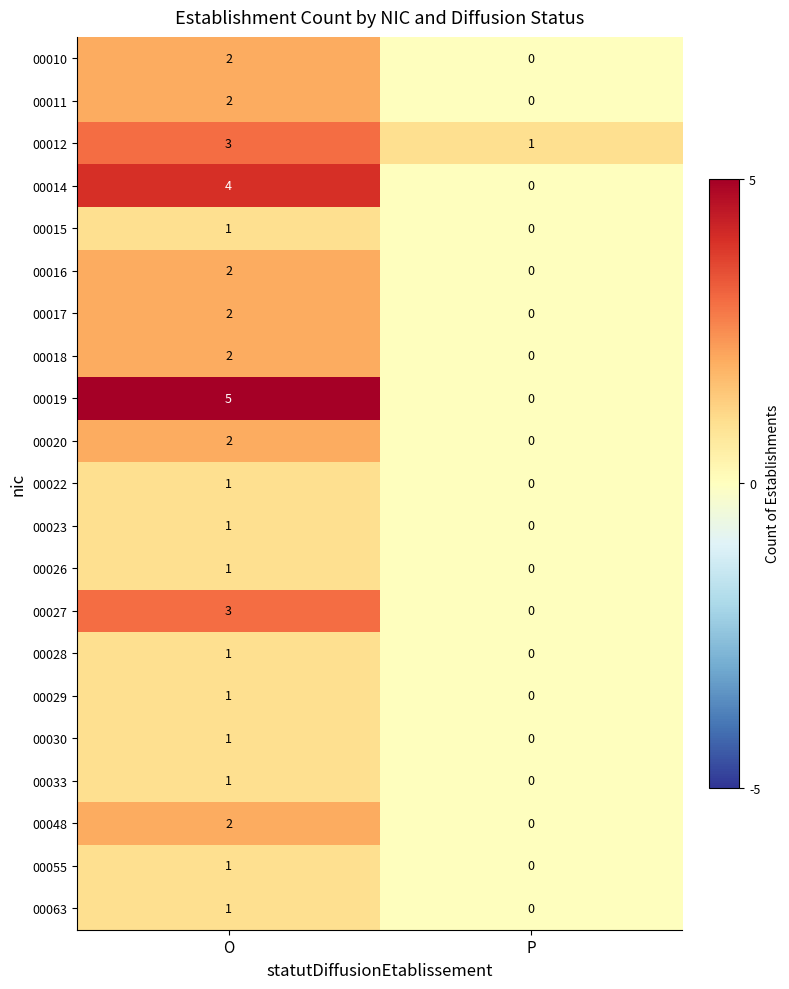

True or false: 00063 has a value of 0 at P.

True